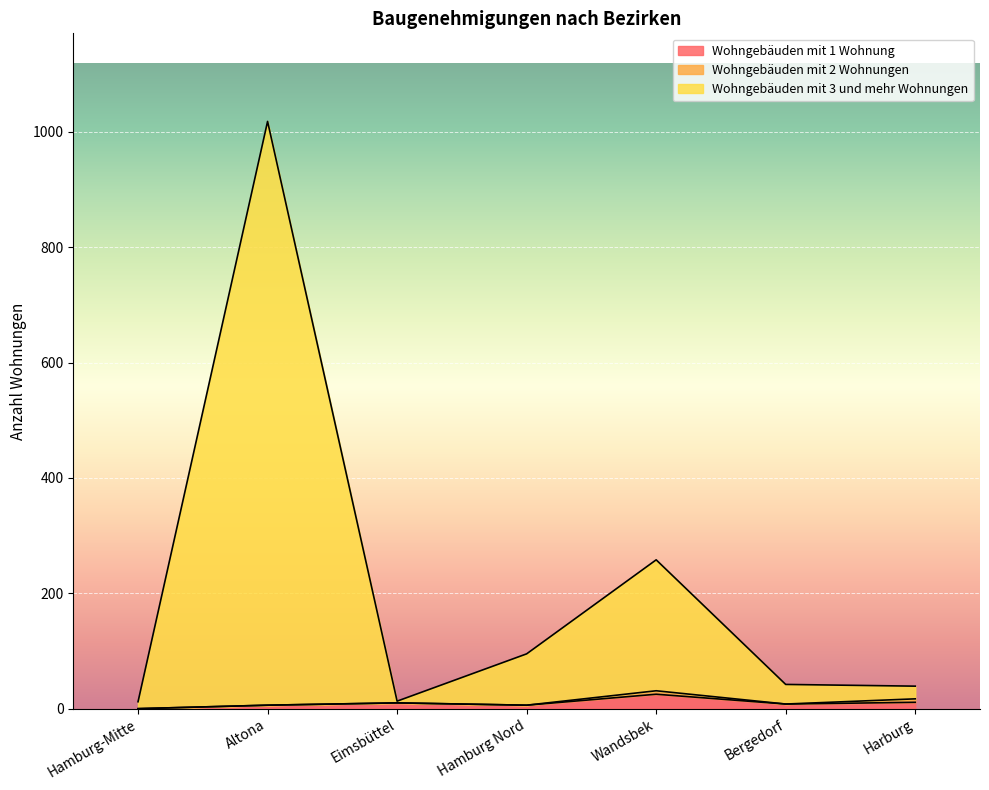

True or false: Wohngebäuden mit 1 Wohnung has a value of 10 at Eimsbüttel.

True